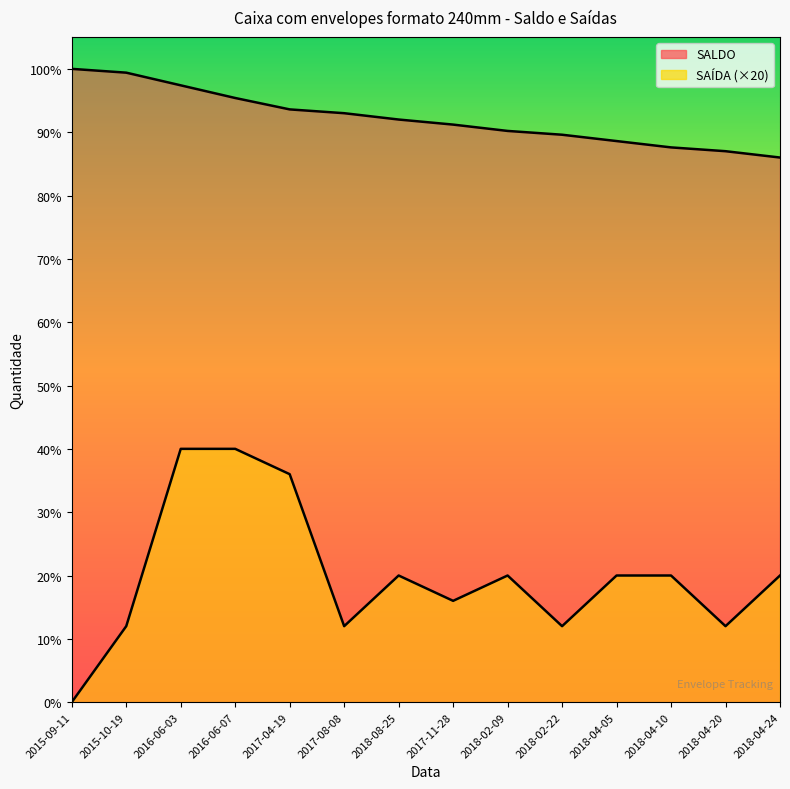

Which label corresponds to the largest value in the chart?

2015-09-11